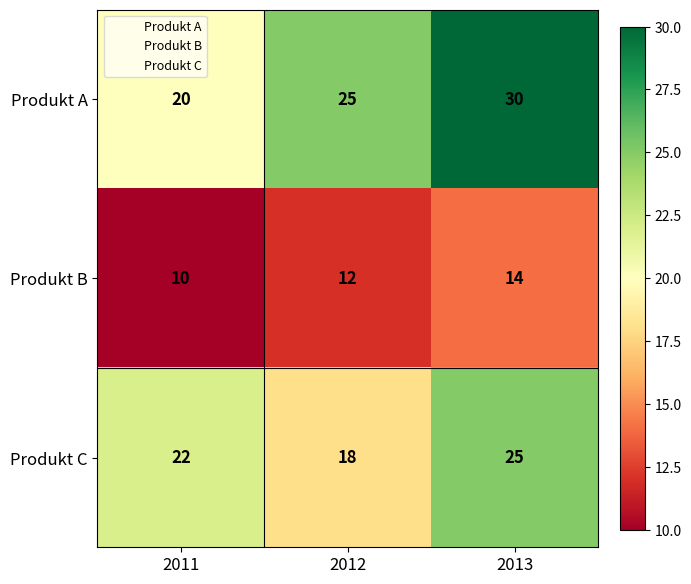

At which label does Produkt B reach its peak?

2013